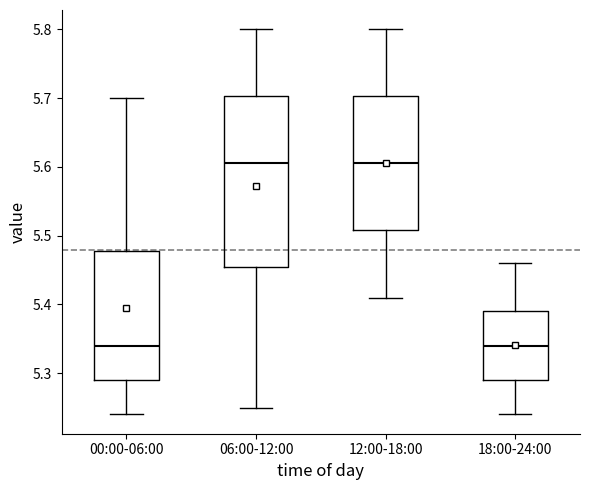

Reading left to right, read every box against the y-axis: the position of its median line, the range the box covers, and the ends of its whiskers. The values are not printed on the chart, so give them approximately, as read against the axis.

00:00-06:00: median 5.34, box 5.29 to 5.48, whiskers 5.24 to 5.70
06:00-12:00: median 5.61, box 5.46 to 5.70, whiskers 5.25 to 5.80
12:00-18:00: median 5.61, box 5.51 to 5.70, whiskers 5.41 to 5.80
18:00-24:00: median 5.34, box 5.29 to 5.39, whiskers 5.24 to 5.46